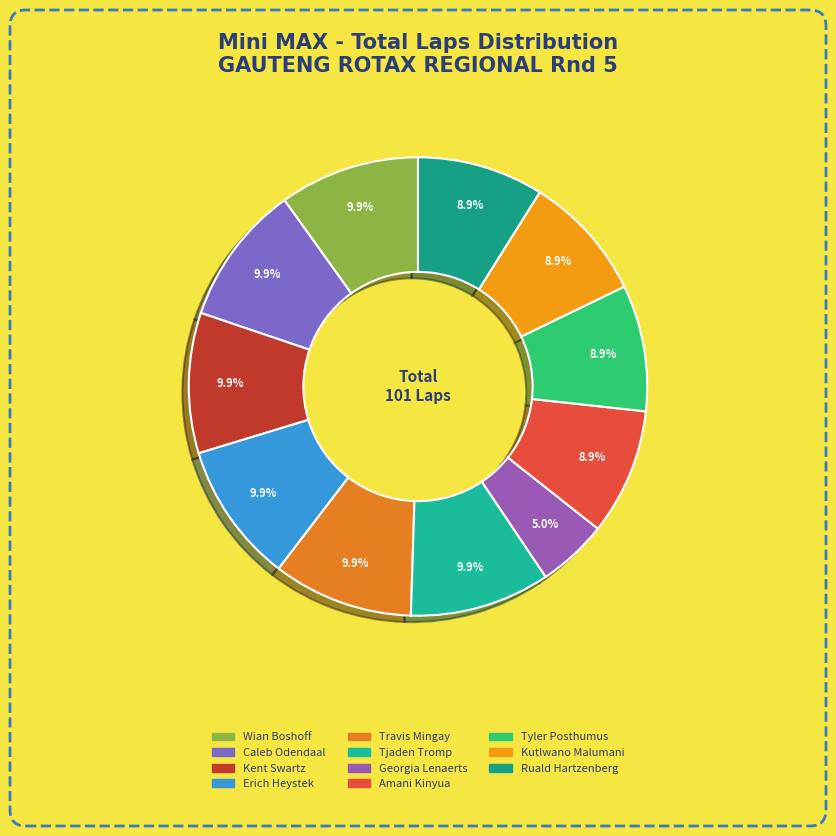

Which has a higher value, Travis Mingay or Caleb Odendaal?

Travis Mingay